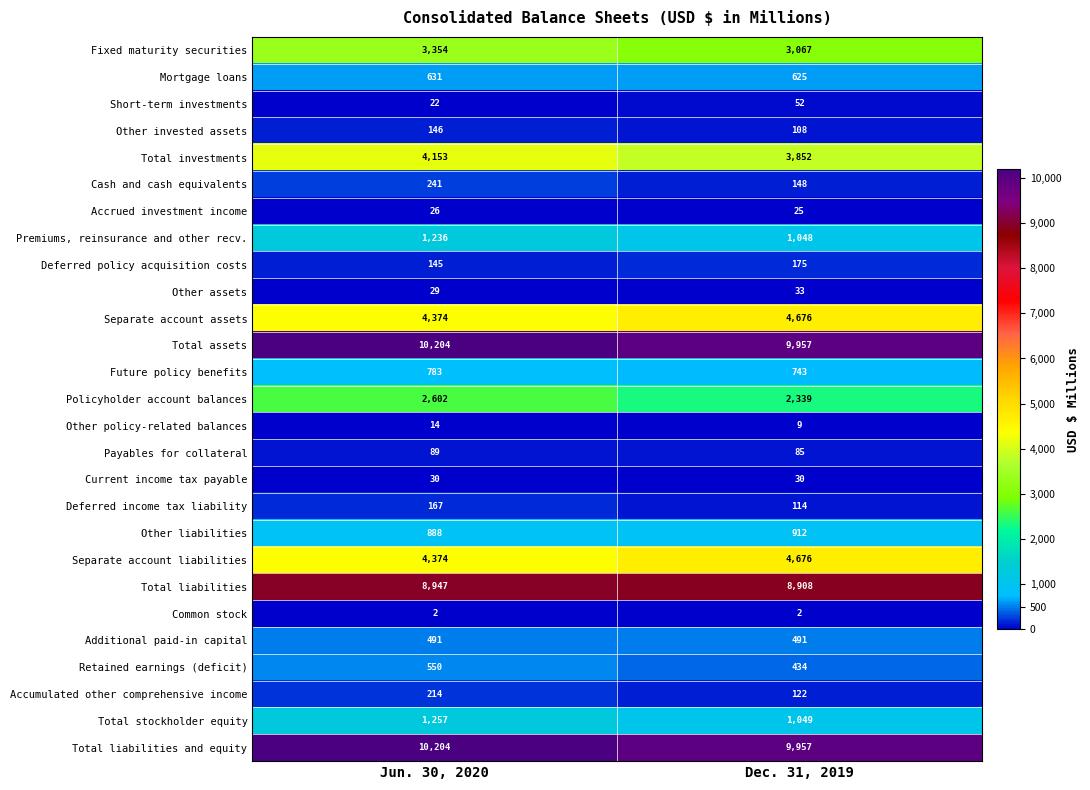

How many data points does each series have?

2